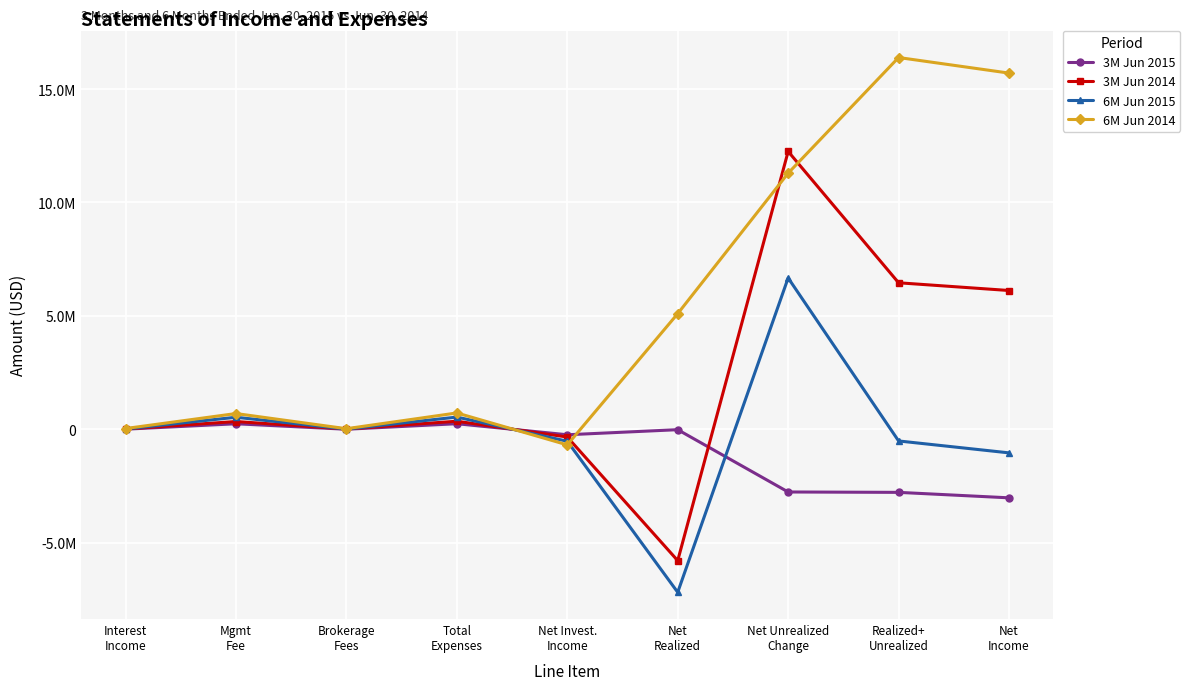

Is this an area chart (filled region under the line)?

No